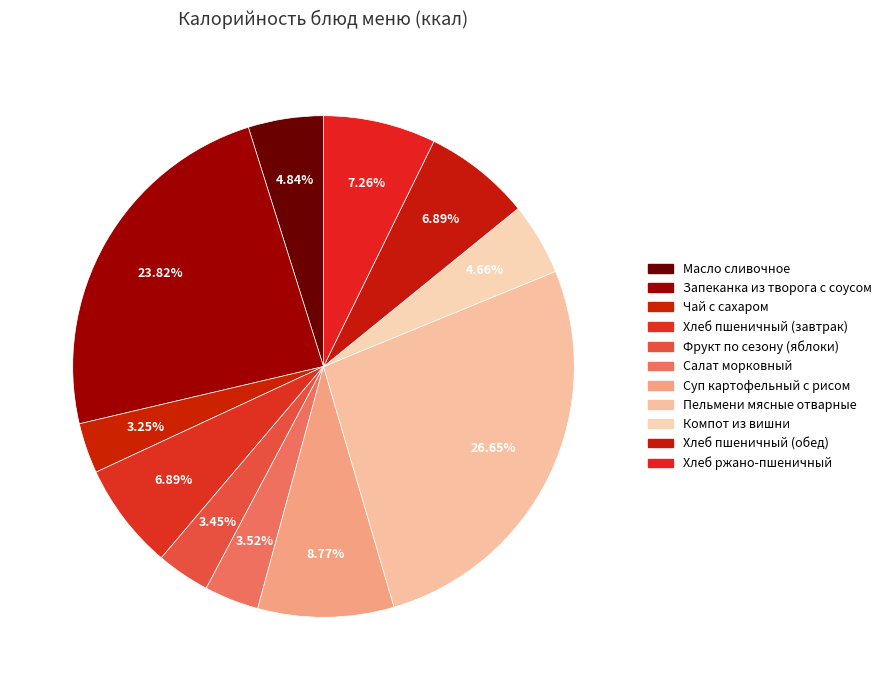

What percentage do Пельмени мясные отварные and Хлеб пшеничный (обед) together represent?

33.5%